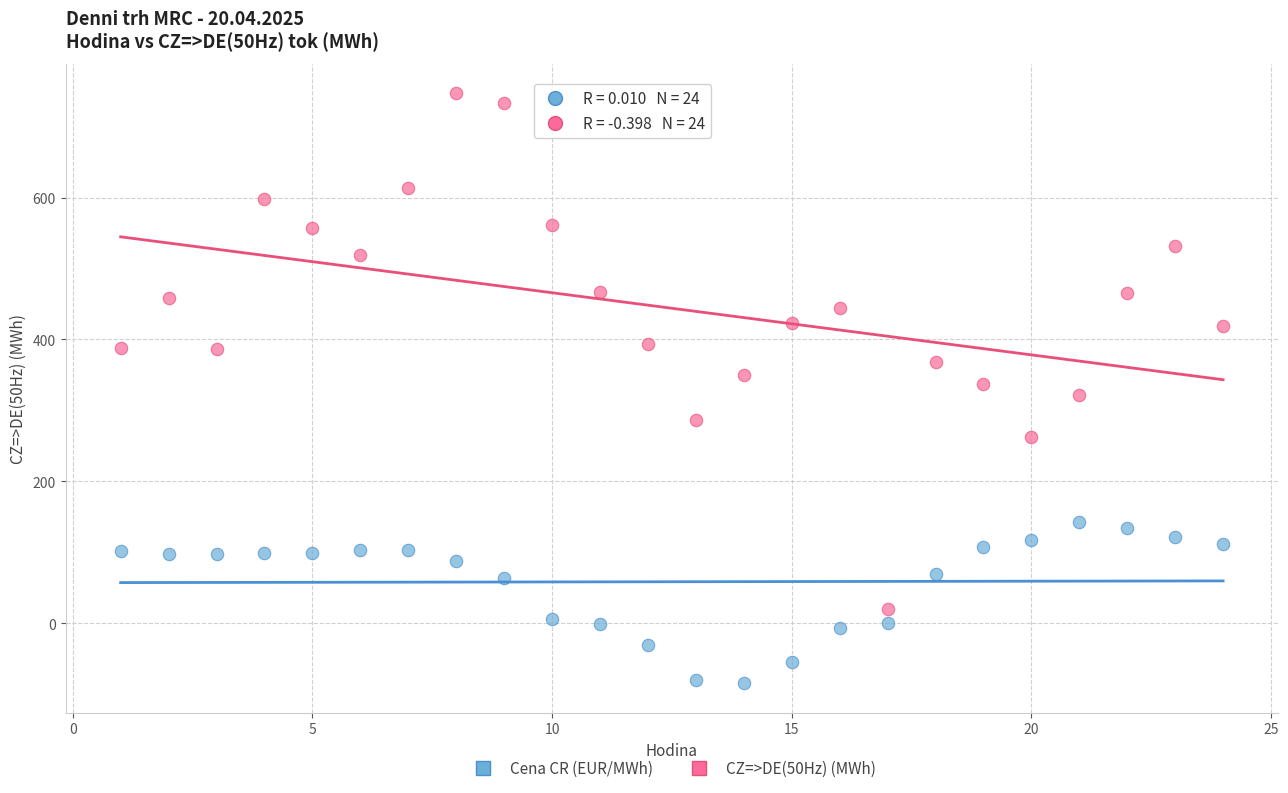

Across all data points, what is the range of X values (max minus min)?

23.0